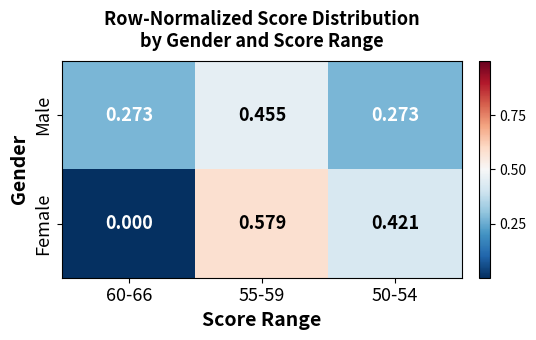

Rank the series at 55-59 from highest to lowest value.

Female, Male